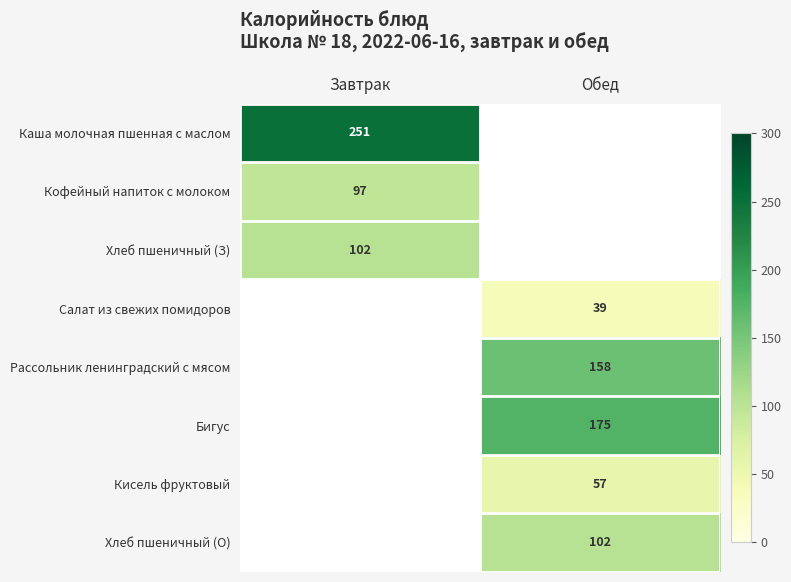

The value of Кофейный напиток с молоком at Завтрак is 65. True or false?

False